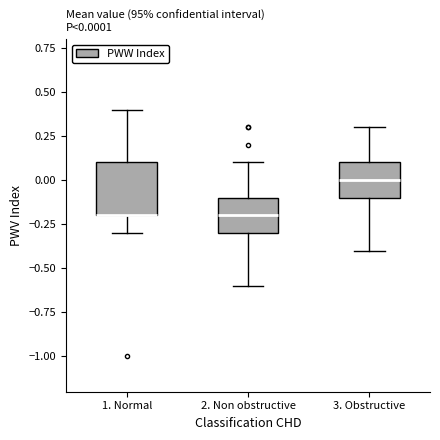

Which box is the tallest, from its lower edge to its upper edge?

1. Normal